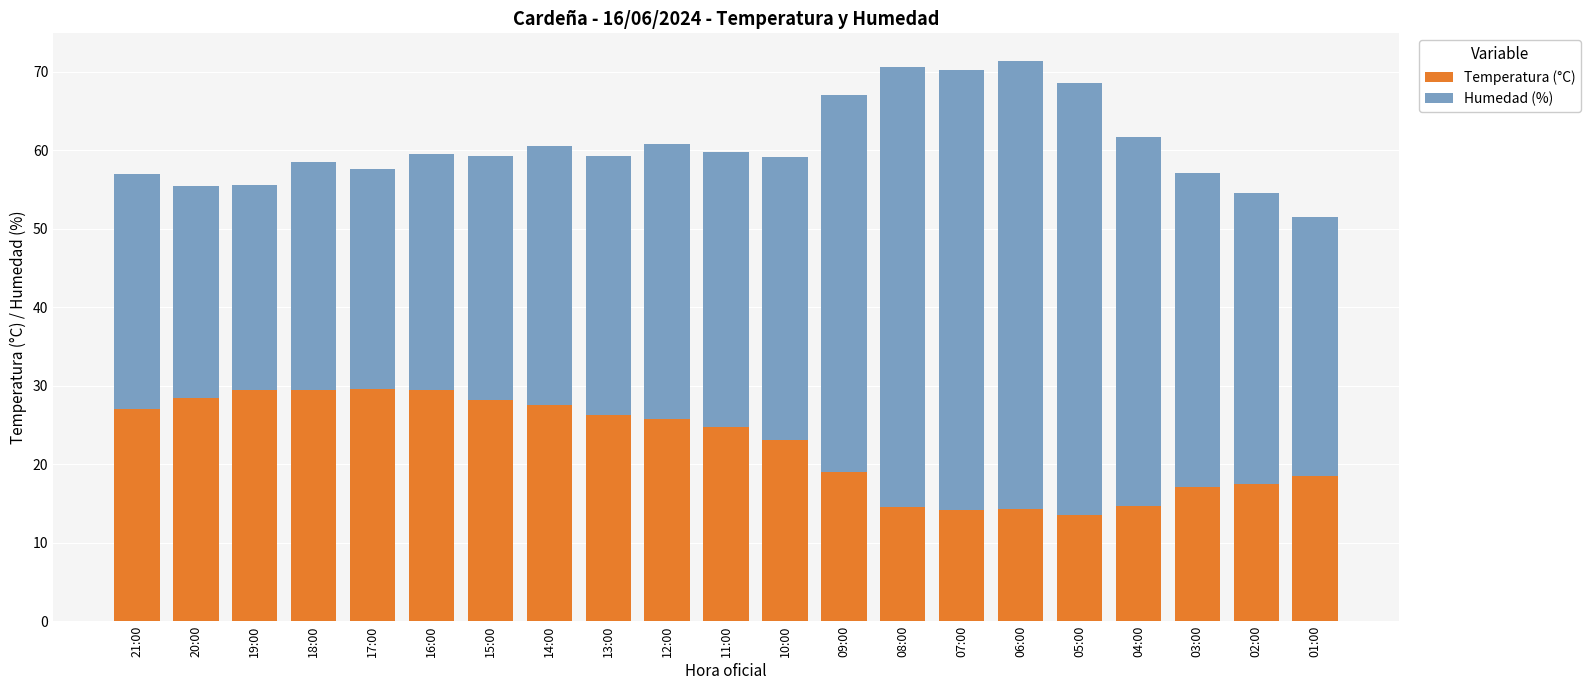

Is it true that Temperatura (°C) equals 7.7 at 04:00?

False